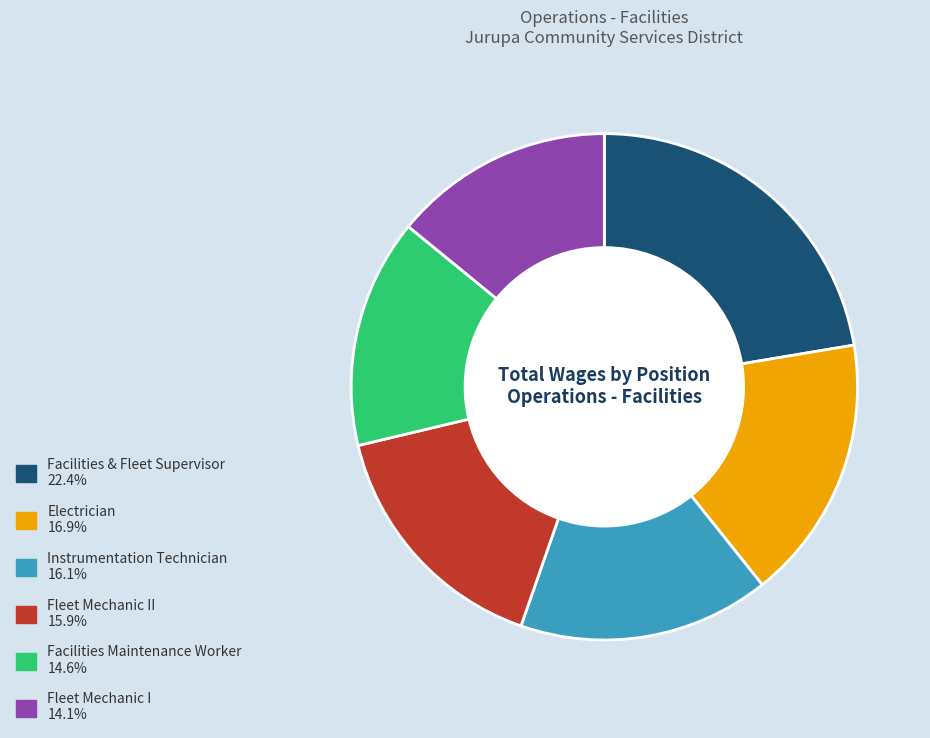

Is there a majority slice in this chart?

No